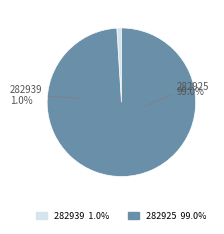

To the nearest percent, what is the combined percentage of 282939 and 282925?

100%